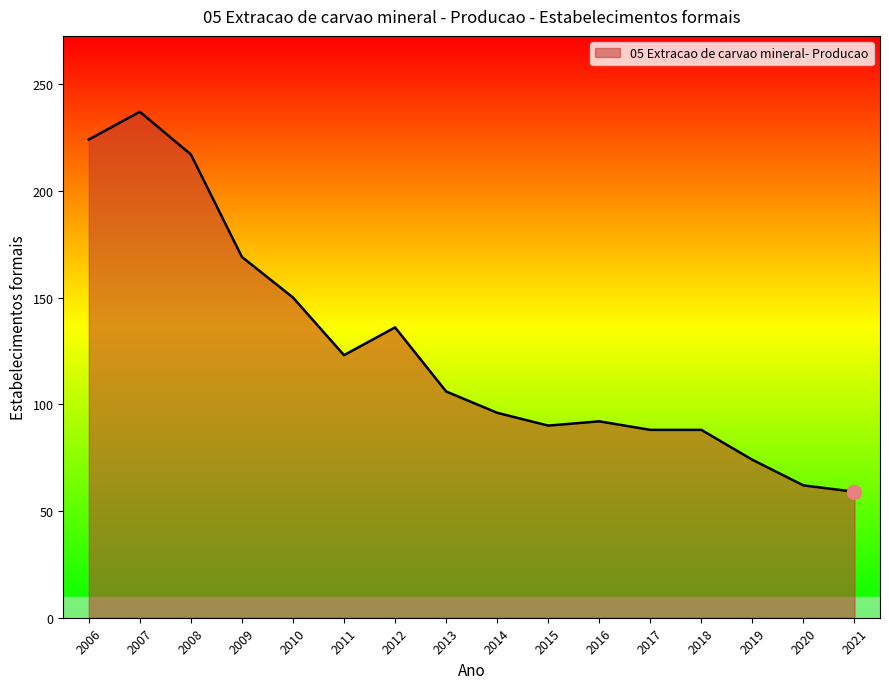

How many lines are shown in the chart?

1